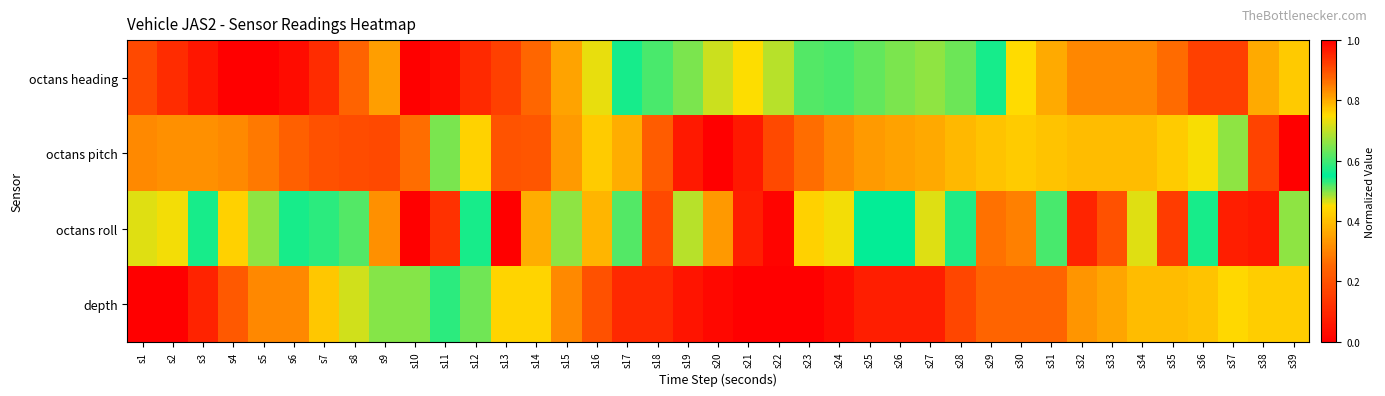

At which category is the sum across all series the highest?

s2